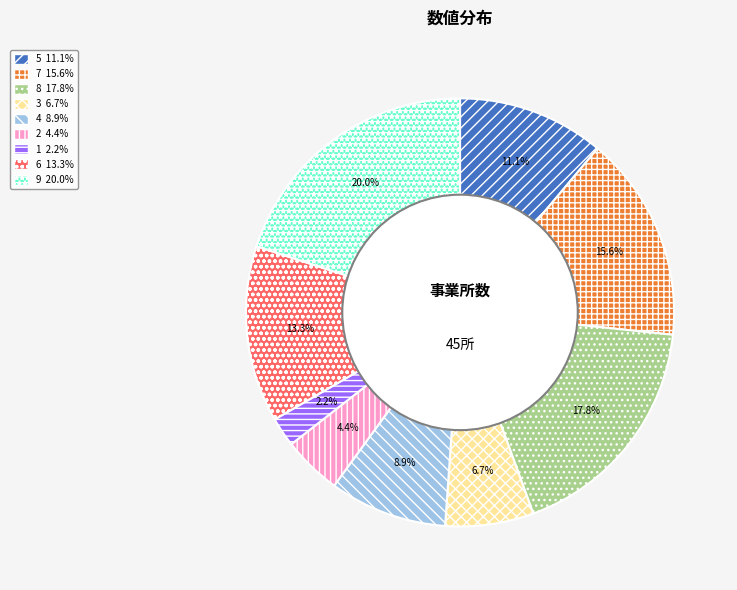

Does 4 account for over 50% of the chart?

No